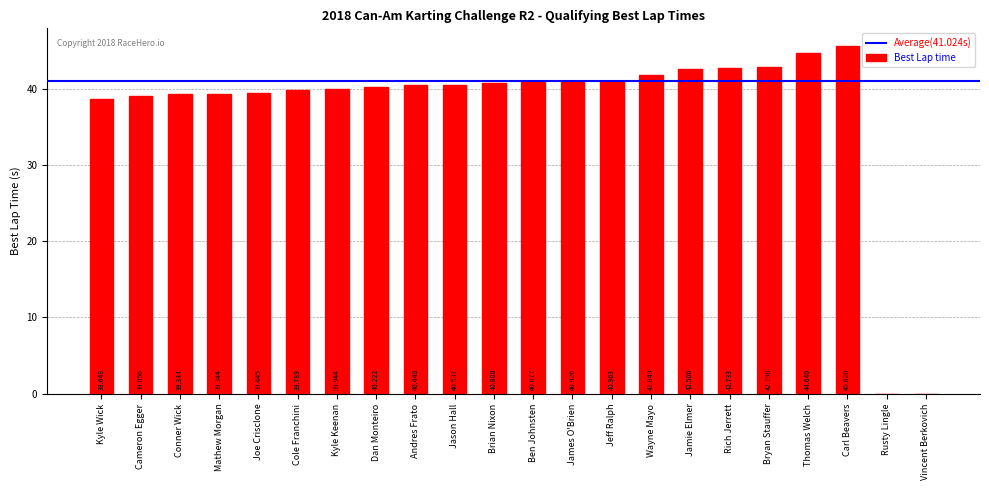

At which label does the data first exceed 40?

Dan Monteiro